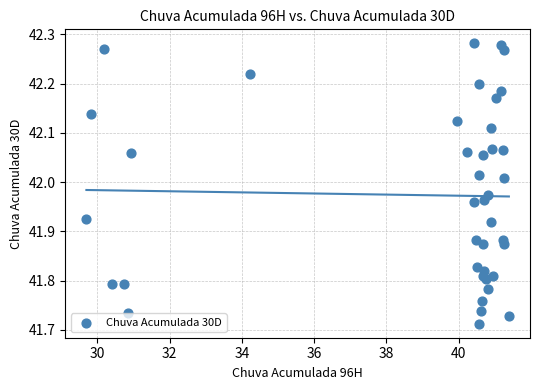

What is the range of X values (max minus min)?

11.7